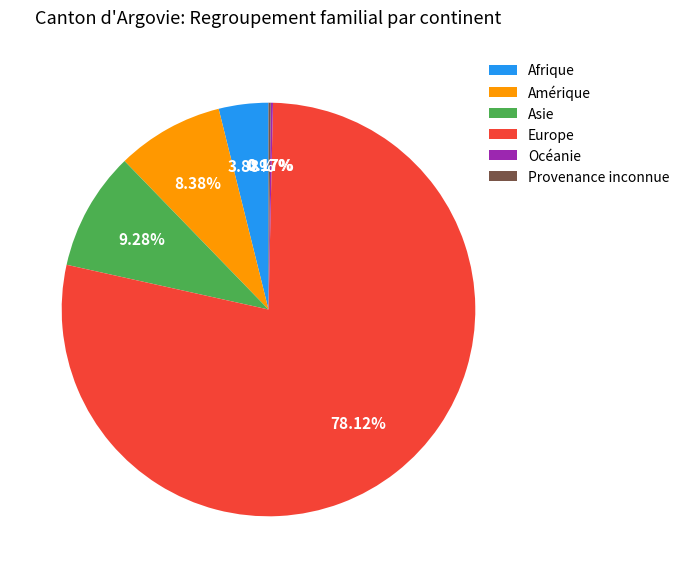

Which slice represents more than half of the pie?

Europe